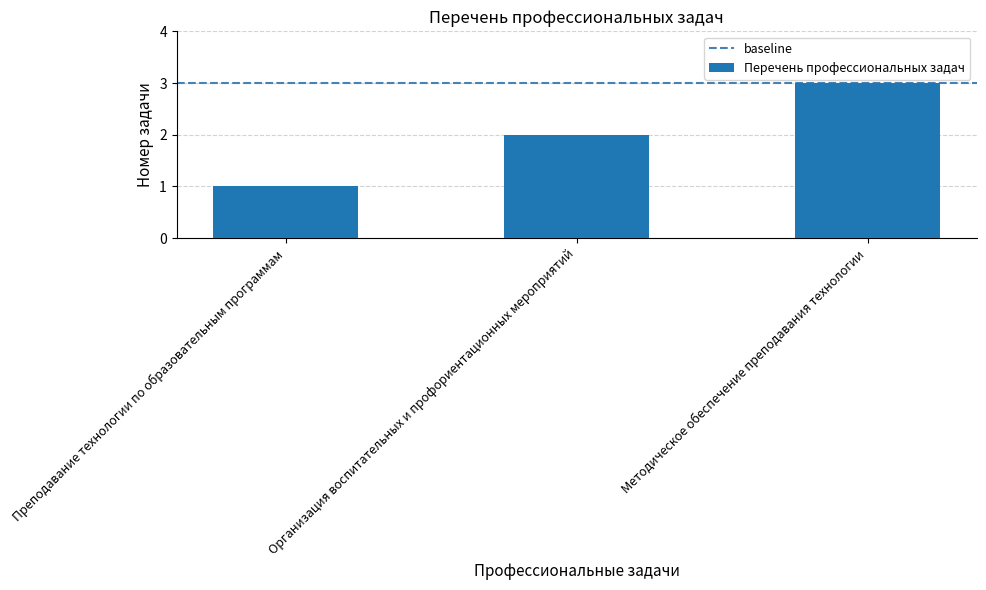

Where is the data nearest to the value 2?

Организация воспитательных и профориентационных мероприятий